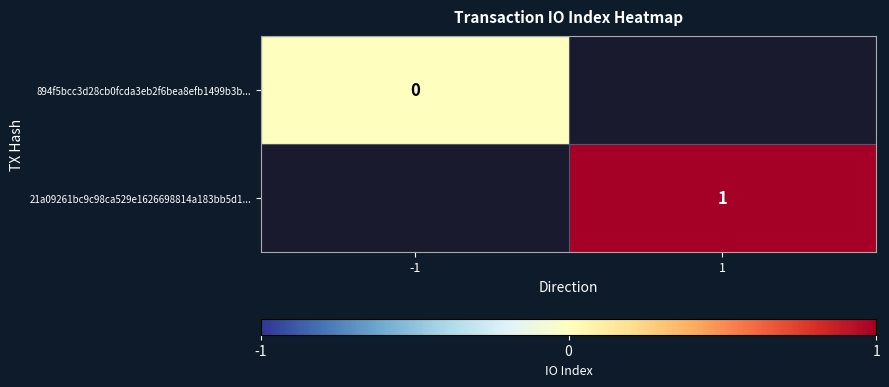

Is it true that 21a09261bc9c98ca529e1626698814a183bb5d1... equals 0 at 1?

False